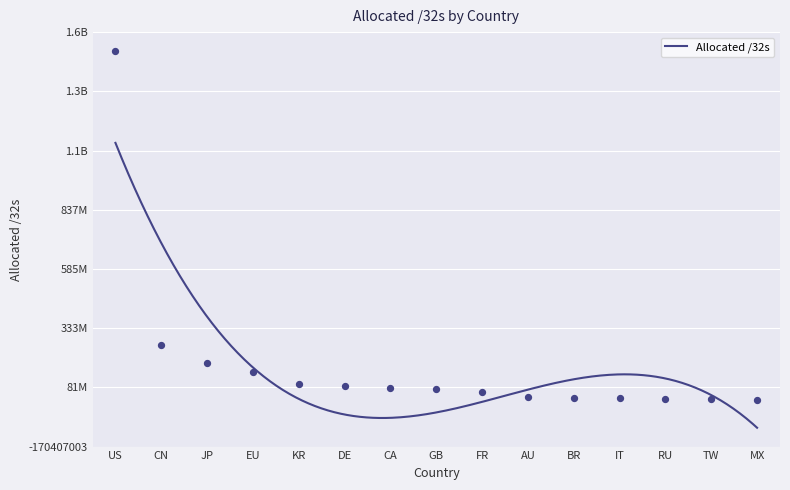

Between CN and AU, which is larger?

CN